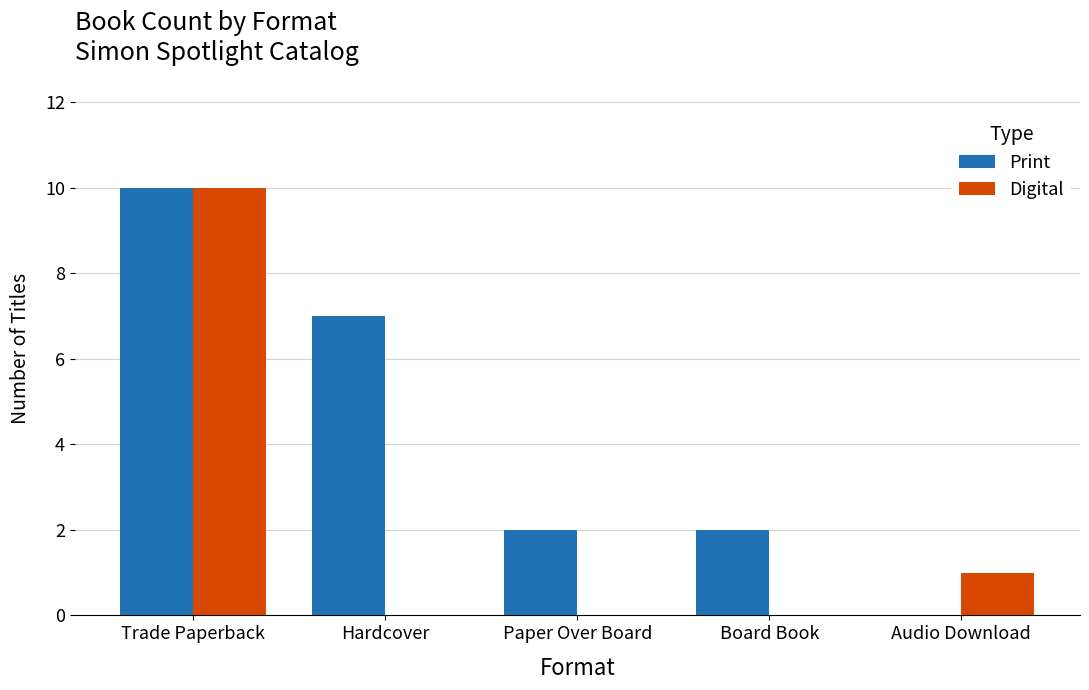

Are the bars grouped side by side (vs. stacked)?

Yes